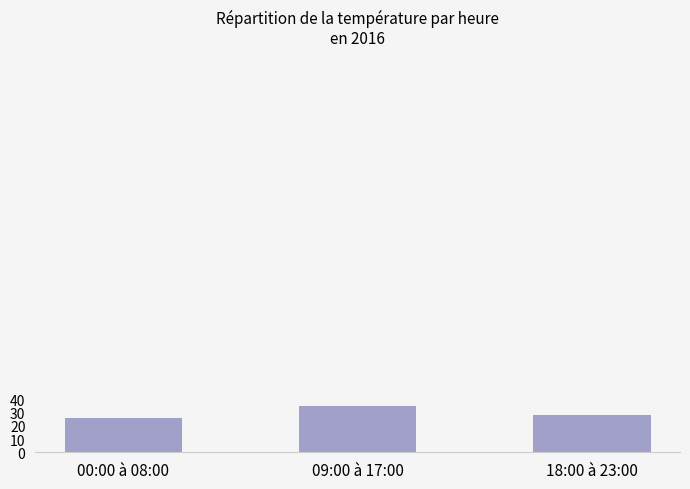

Reading left to right, extract all data points from this chart.

26.2	35.3	28.3